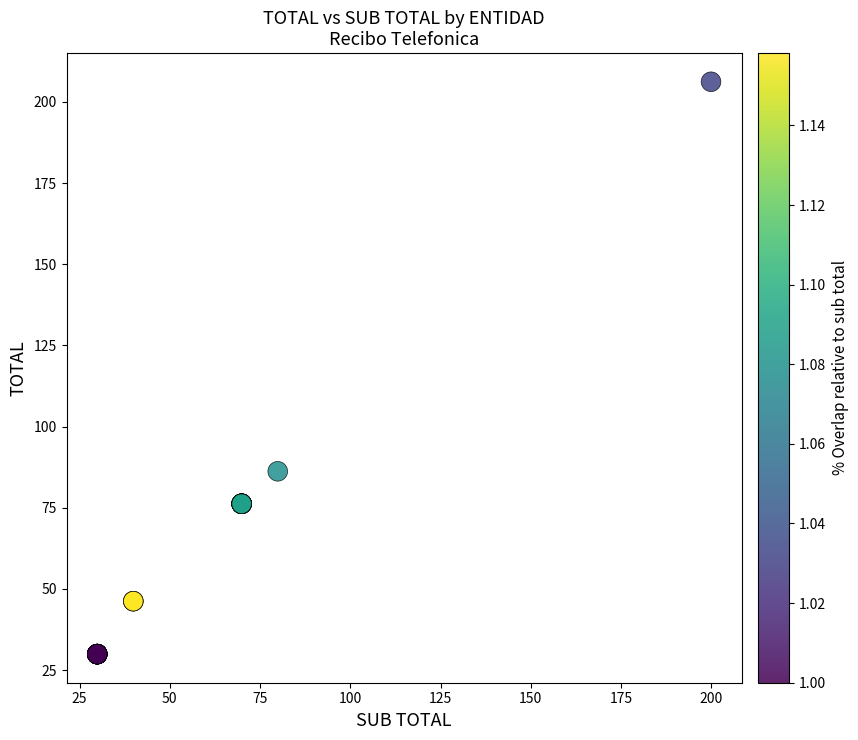

What Y value in the scatter plot is closest to 118?

86.2